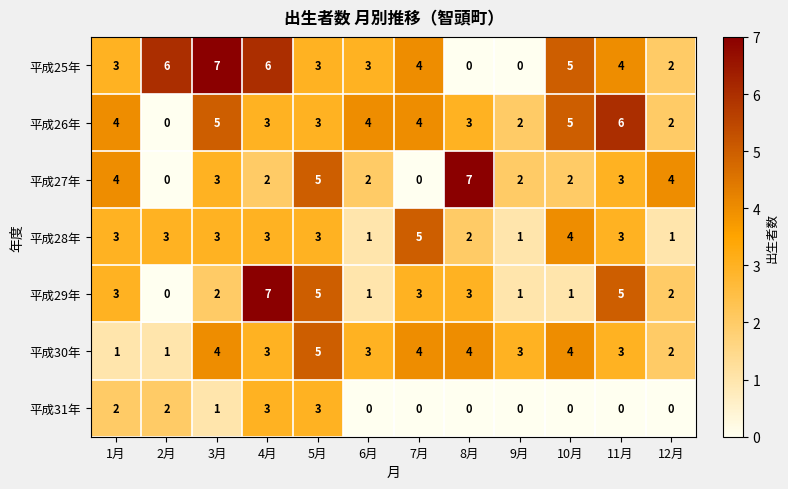

Is the value of 平成30年 at 1月 greater than the value of 平成26年 at 2月?

Yes